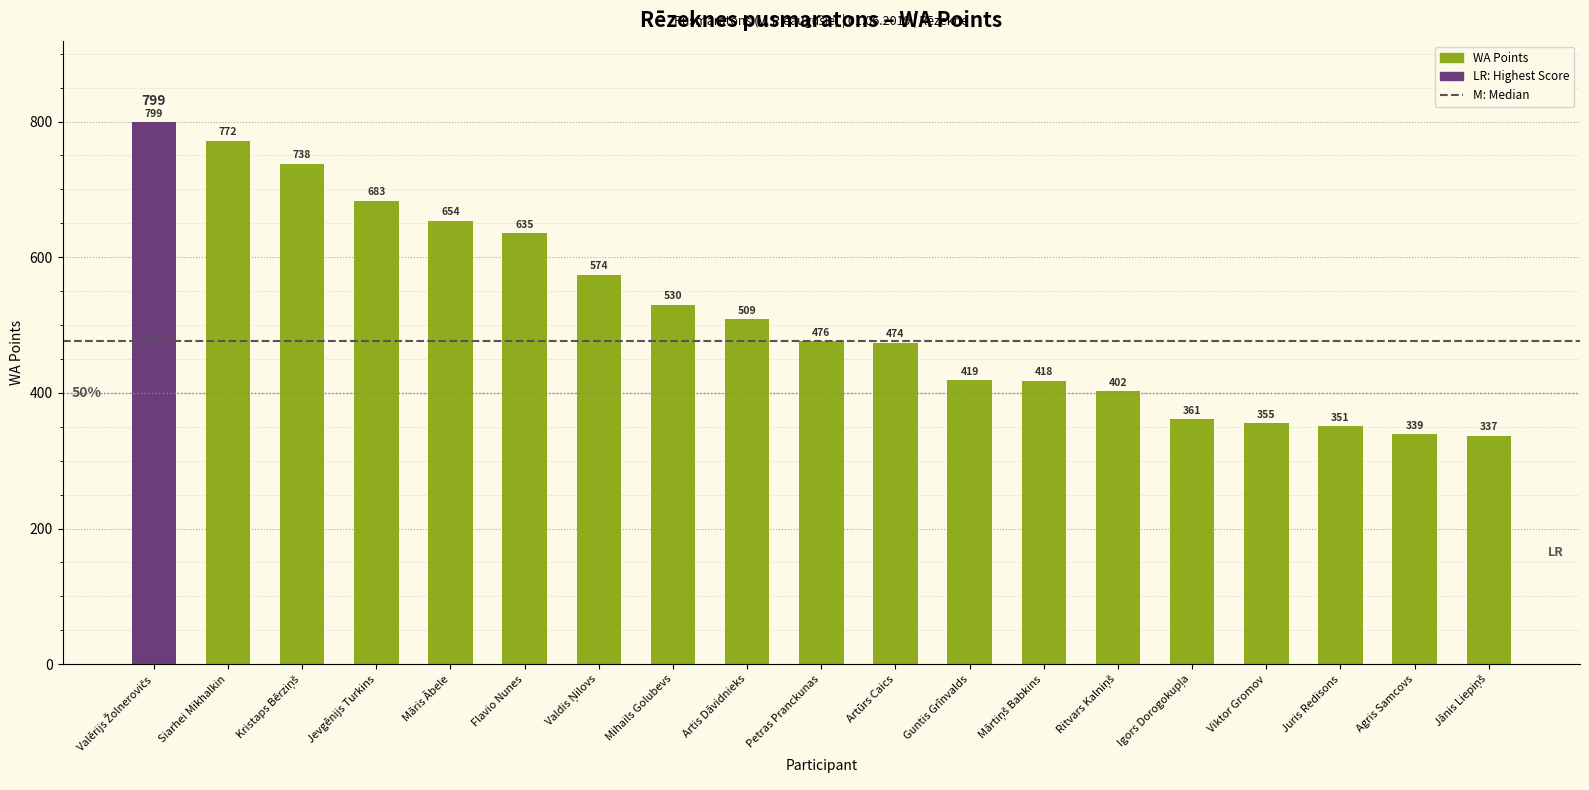

Is it true that the value at Siarhei Mikhalkin is 772?

True